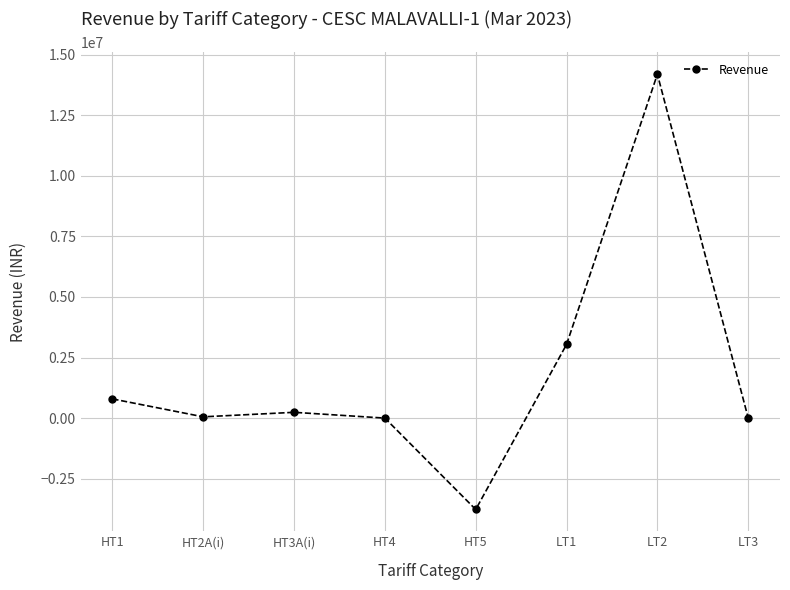

How many points are lower than both their immediate neighbors (excluding endpoints)?

2